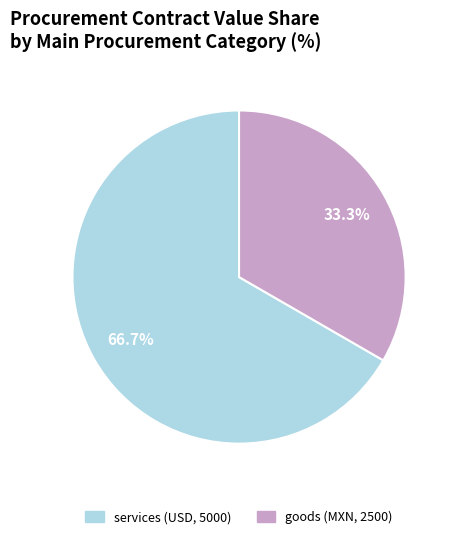

True or false: goods (MXN, 2500) accounts for 33% of the total.

True